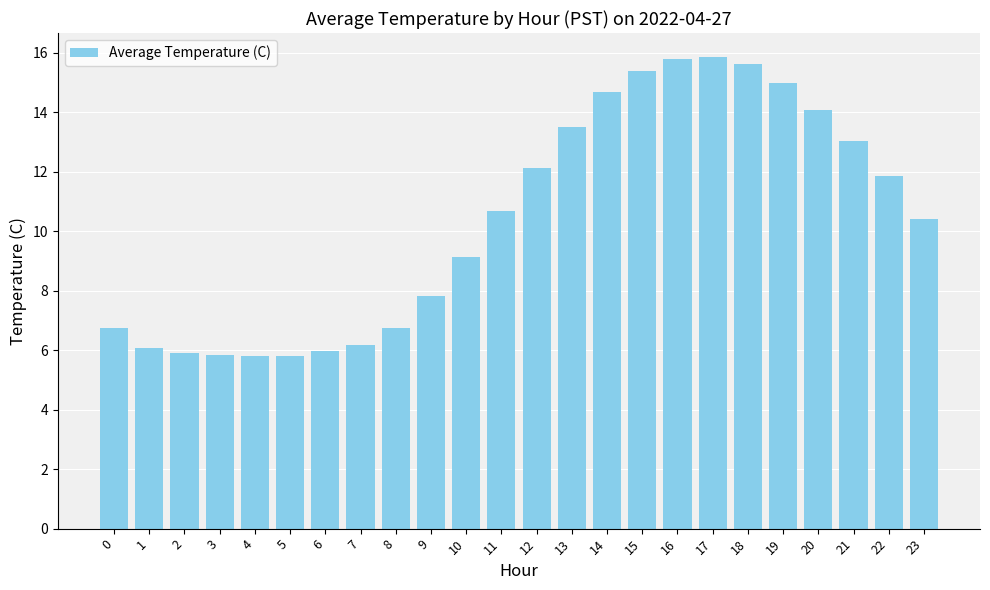

What is the change in value from 15 to 22?

-3.5